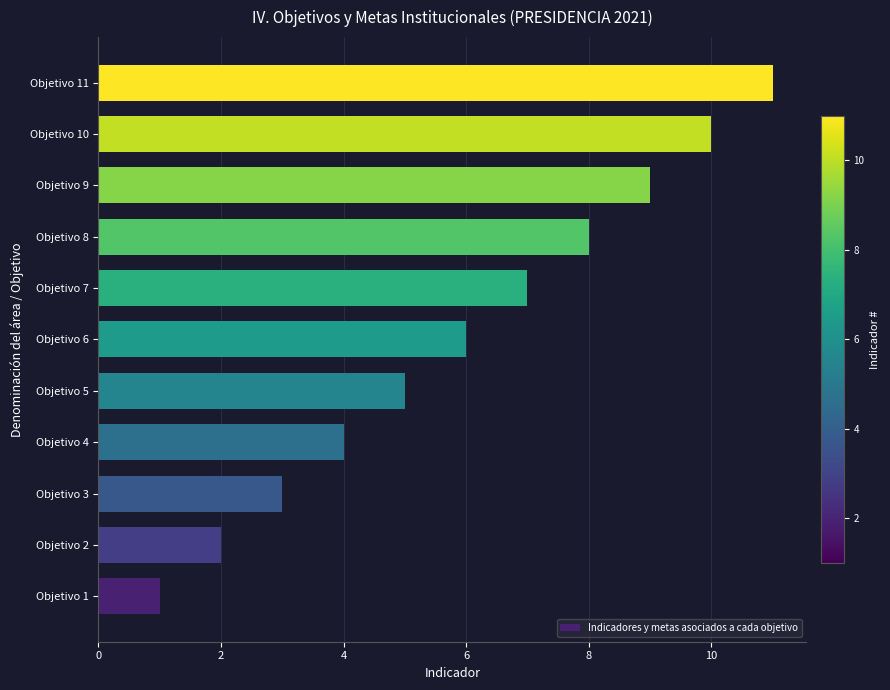

What is the smallest value displayed?

1